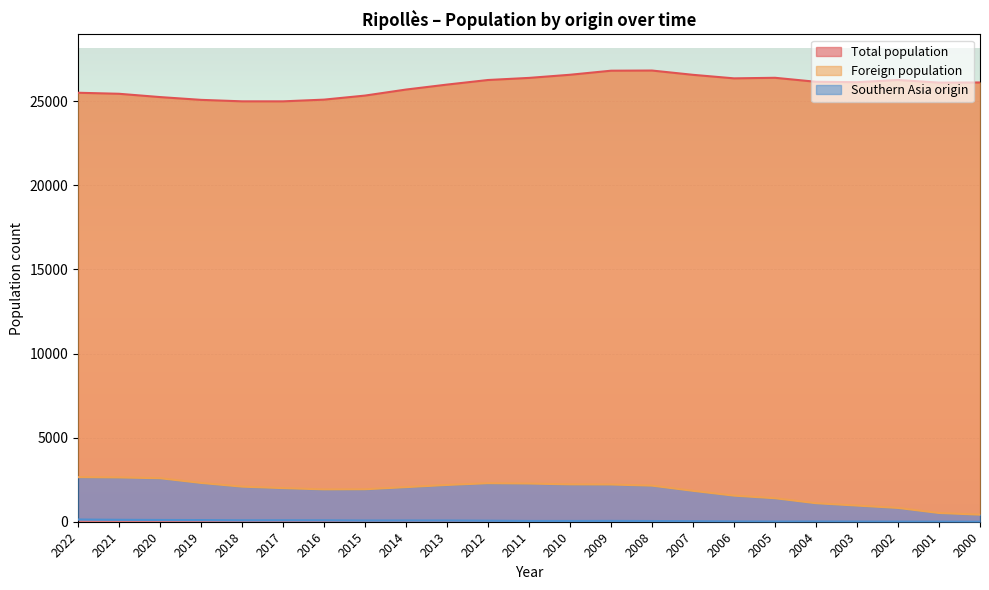

How many lines are shown in the chart?

3